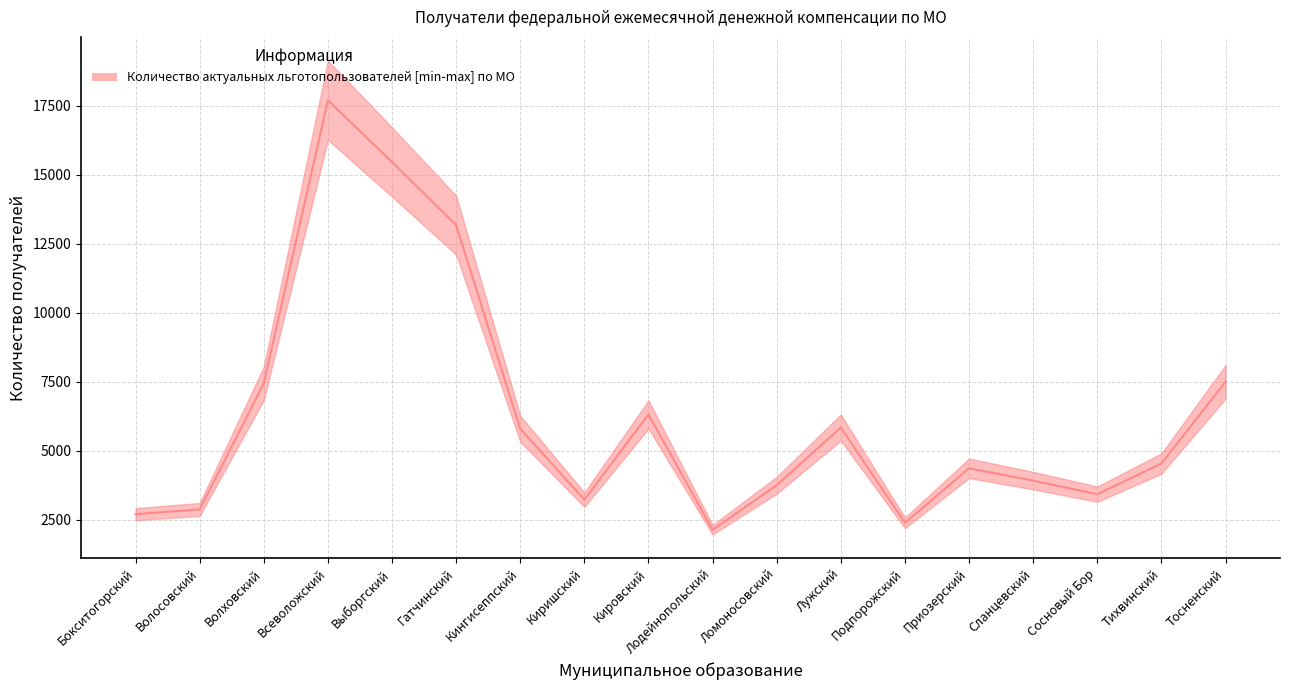

Count the number of data series in this chart.

1